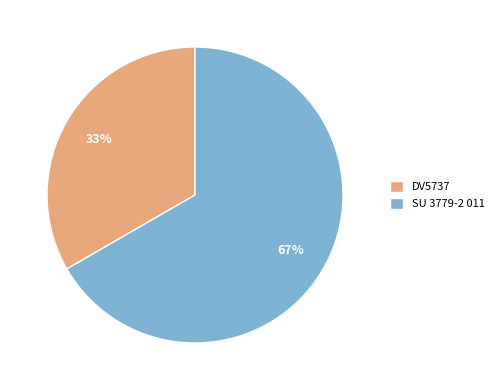

Is SU 3779-2 011 the majority of the pie?

Yes